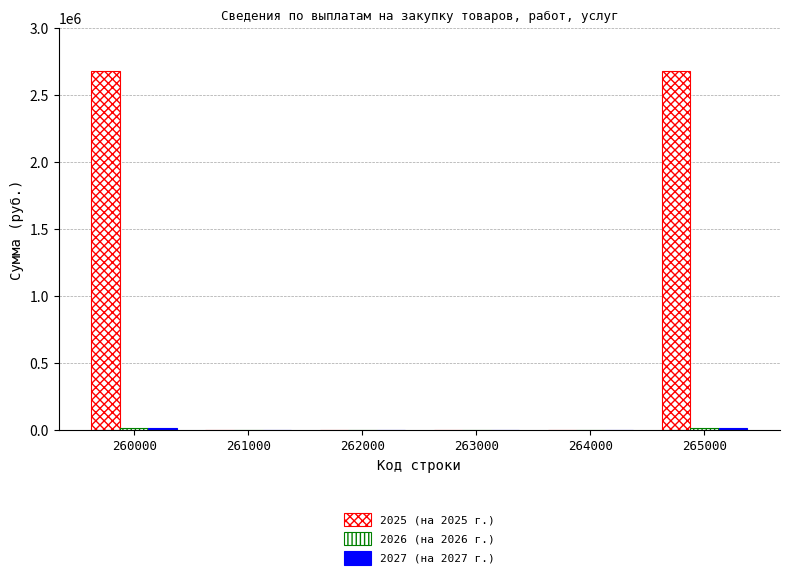

Count the number of categories in the chart.

6